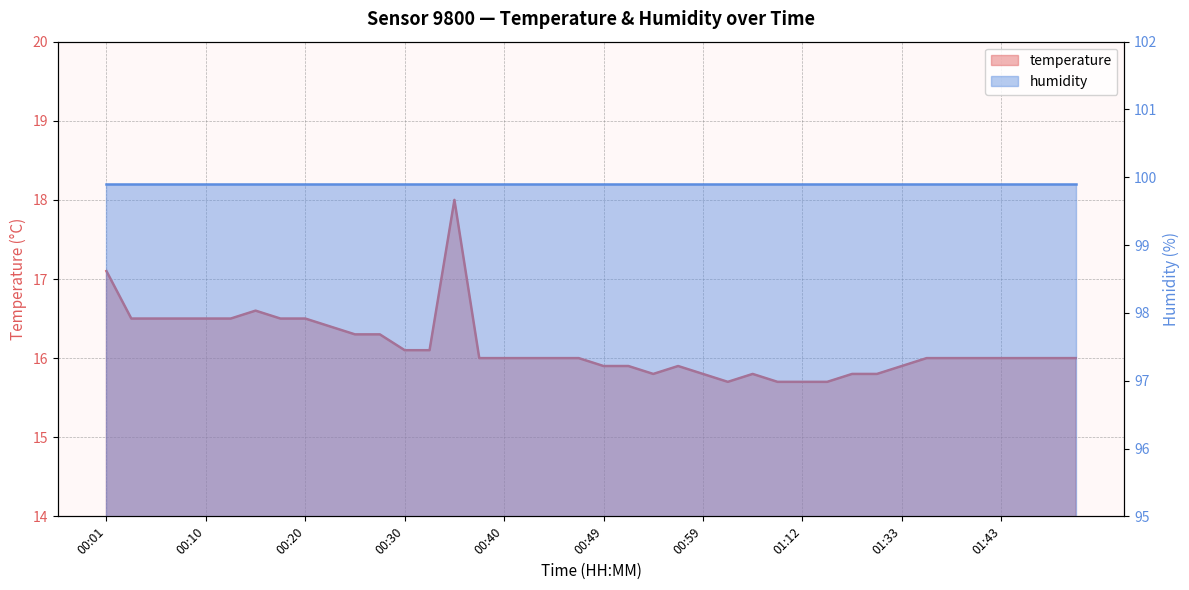

What is the label of the 31st point from the right?

00:23